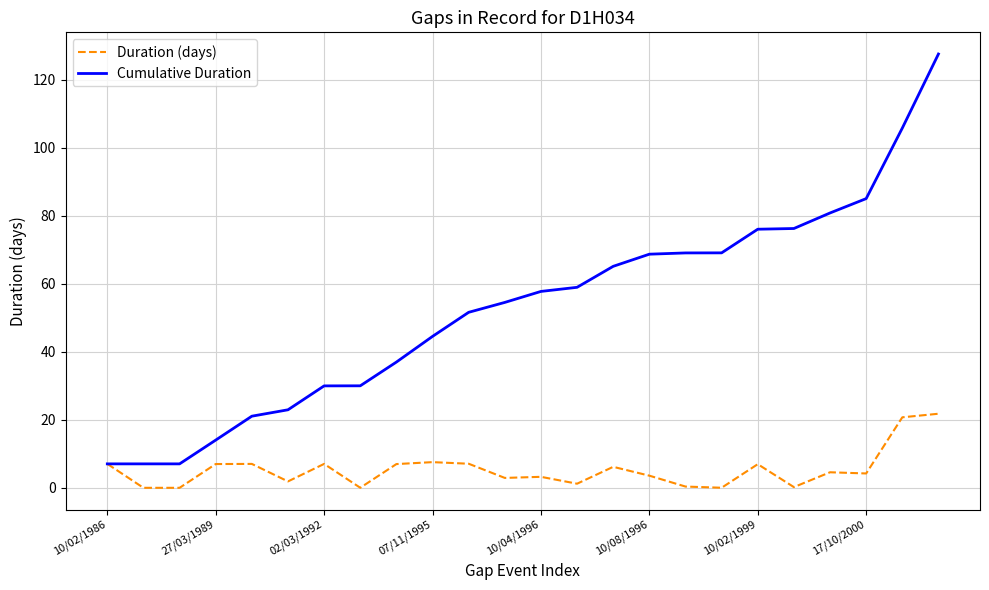

How many series are shown in this chart?

2